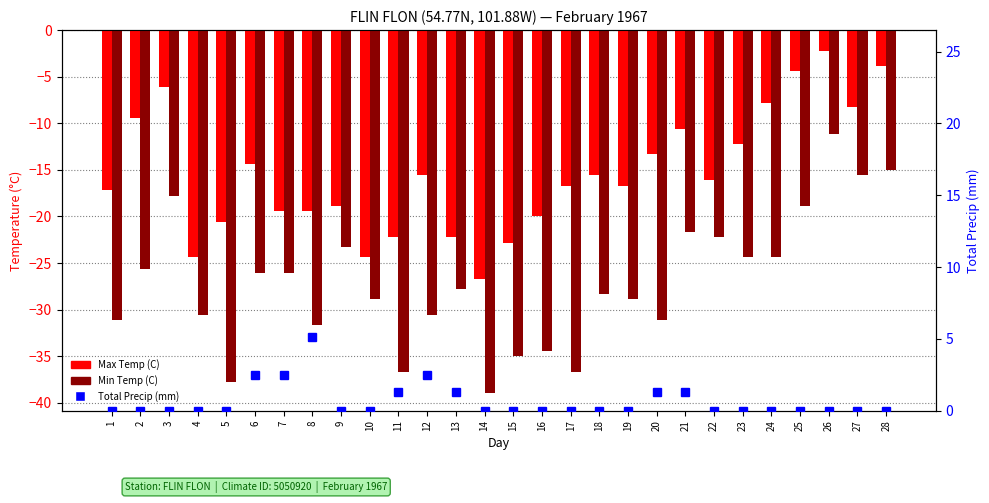

What is the difference between the maximum and minimum values in the Min Temp (C) series?

27.8